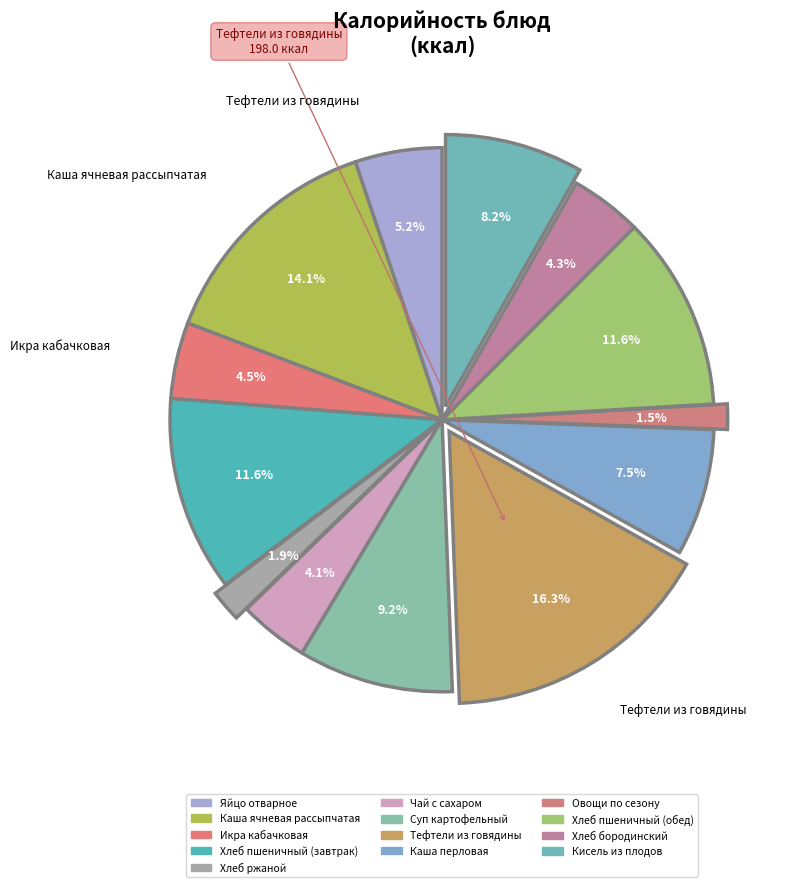

Is Хлеб ржаной the majority of the pie?

No